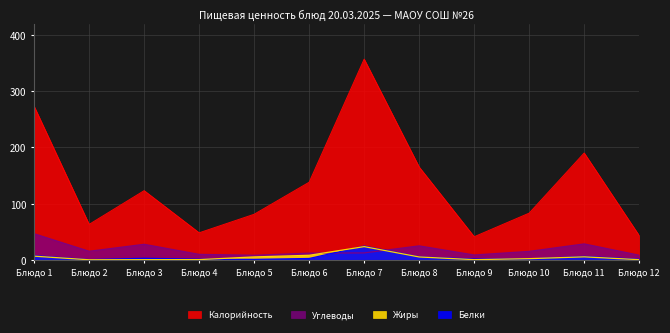

True or false: Белки has more than 1 interior local peaks.

True